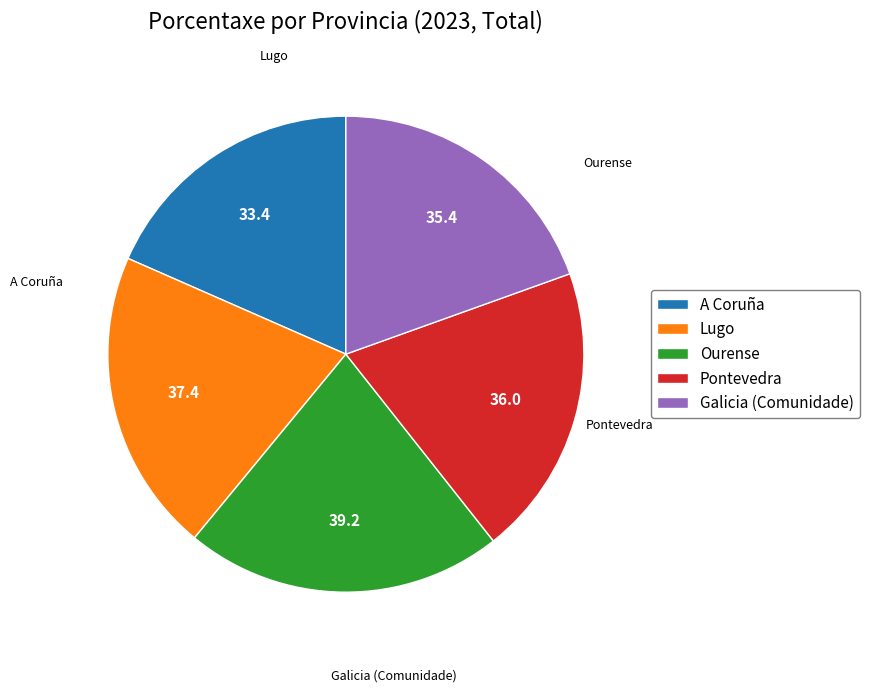

Which has a higher value, Ourense or A Coruña?

Ourense